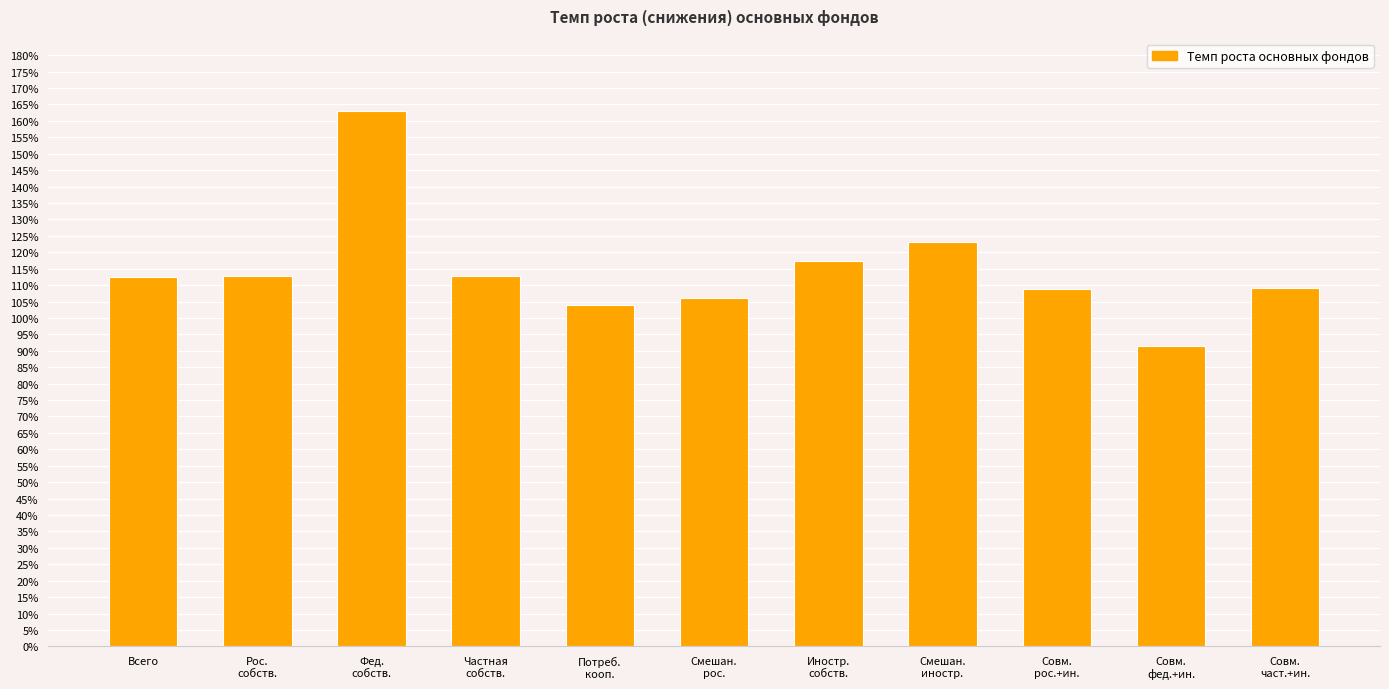

What is the sum of the values at Совм.
част.+ин. and Рос.
собств.?

221.6